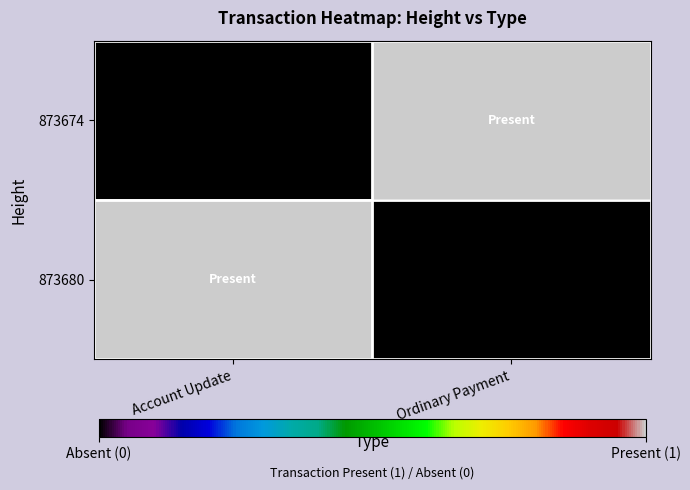

Which series has the largest range (max minus min)?

873674